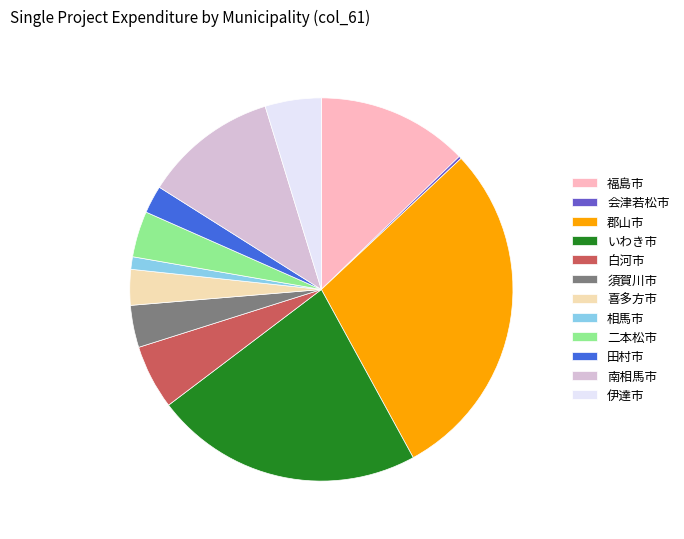

Is the sum of 相馬市 and 南相馬市 greater than half?

No